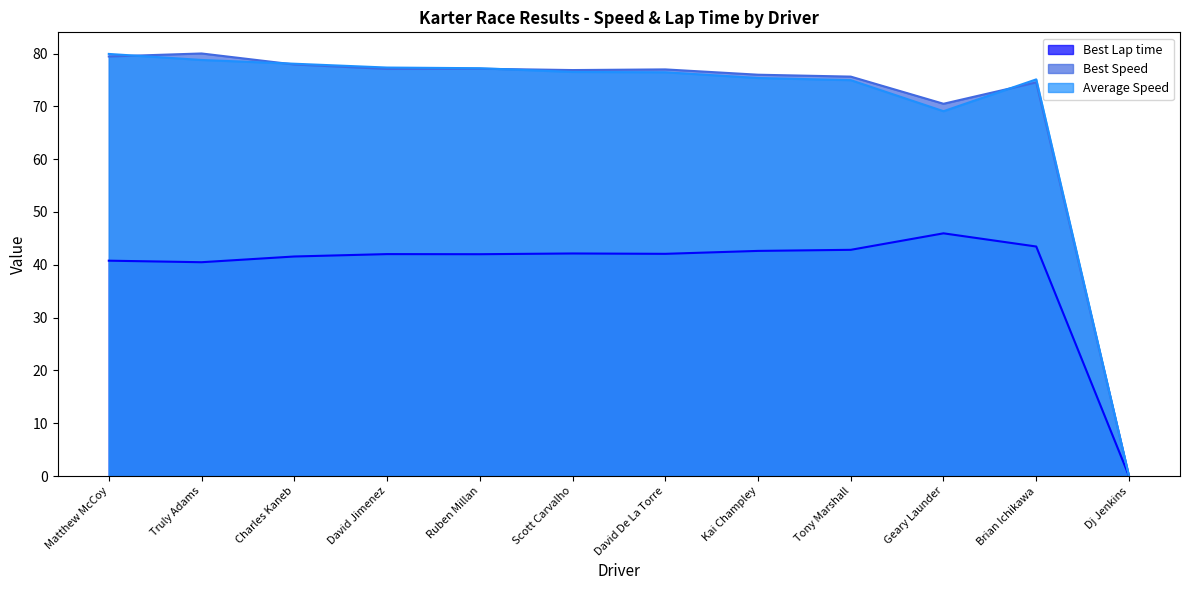

Where is Average Speed nearest to the value 39?

Geary Launder